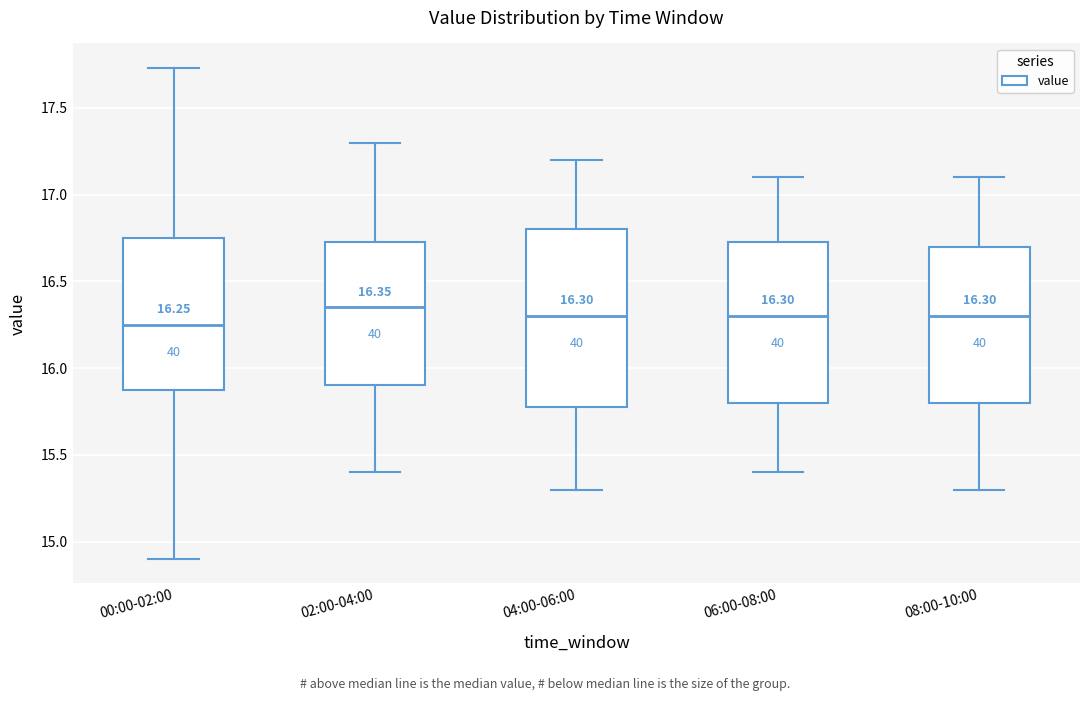

Comparing the boxes themselves (not the whiskers), which one is the tallest?

04:00-06:00